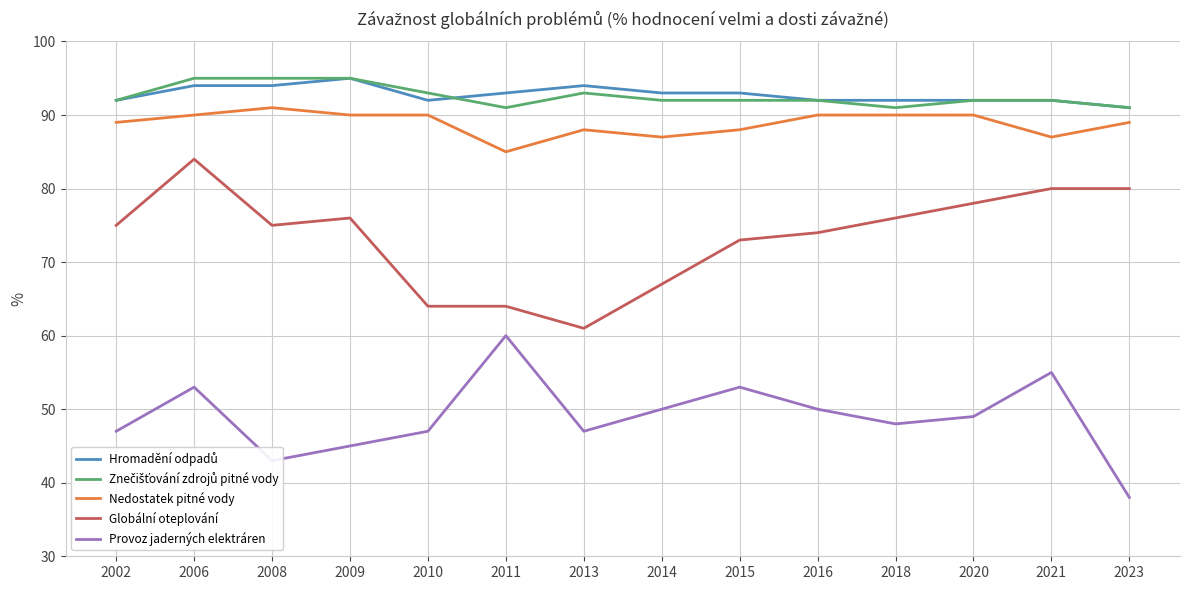

True or false: Nedostatek pitné vody has a value of 90 at 2009.

True